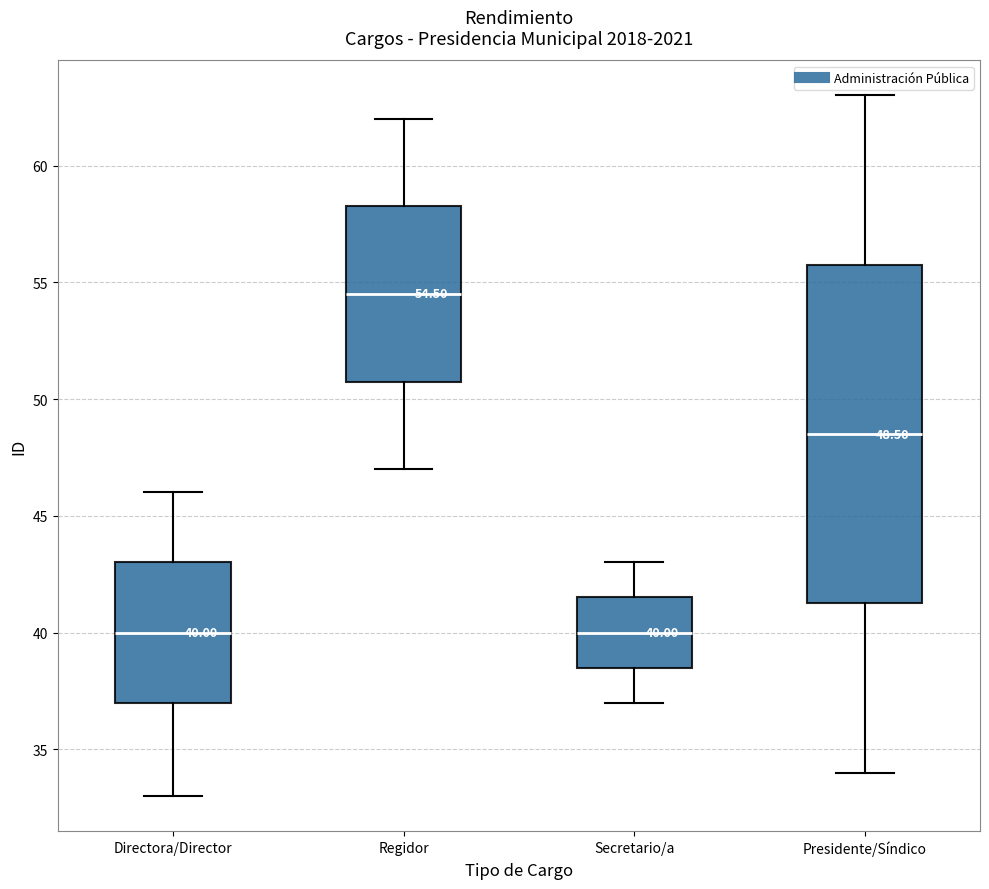

Which box has the highest median line?

Regidor